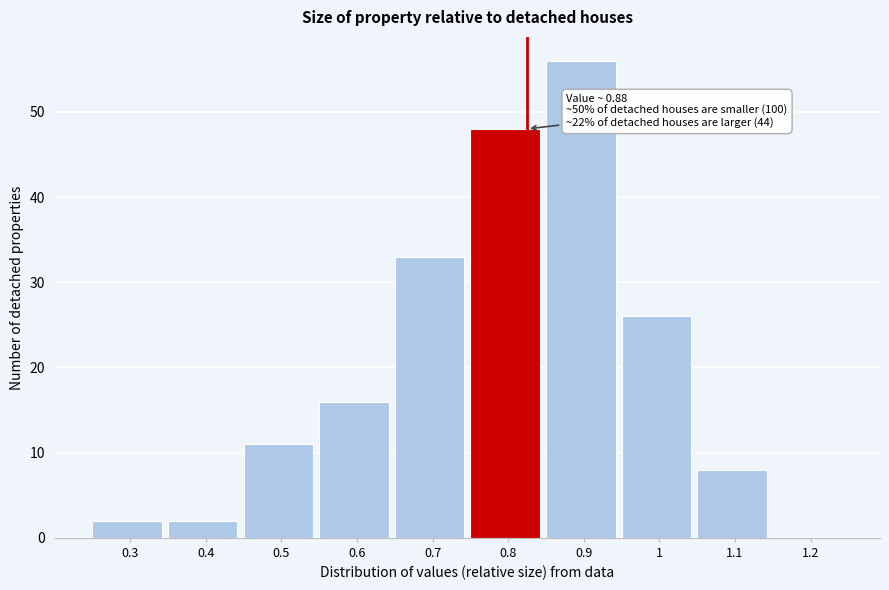

Reading left to right, what are all the values shown in this chart?

0.3=2	0.4=2	0.5=11	0.6=16	0.7=33	0.8=48	0.9=56	1=26	1.1=8	1.2=0